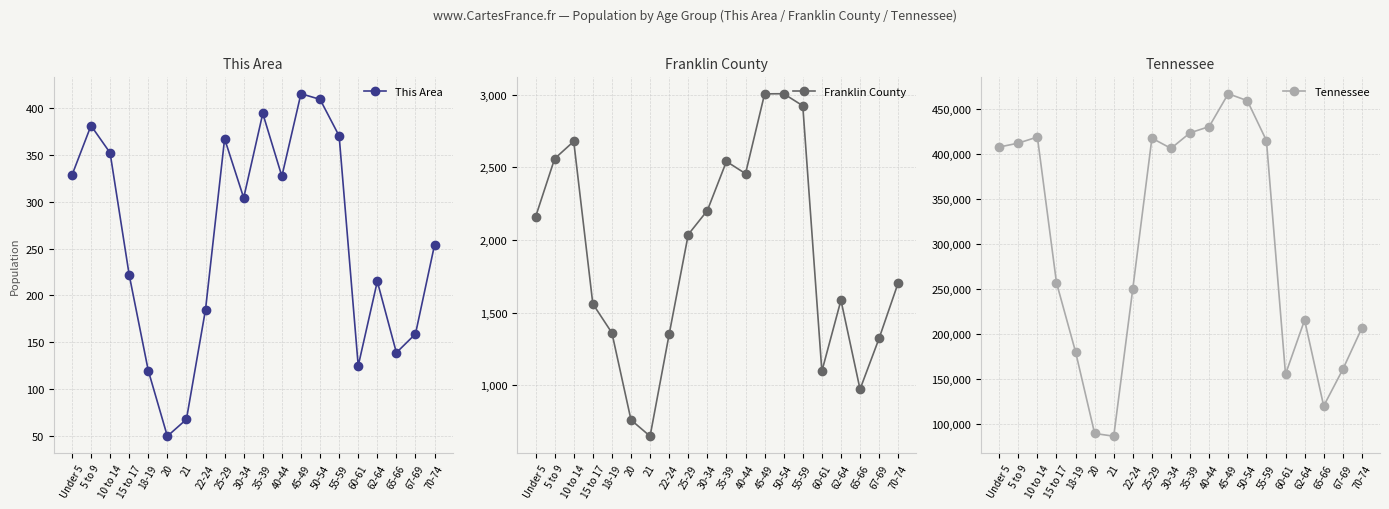

What are all the series names shown in the legend?

This Area, Franklin County, Tennessee